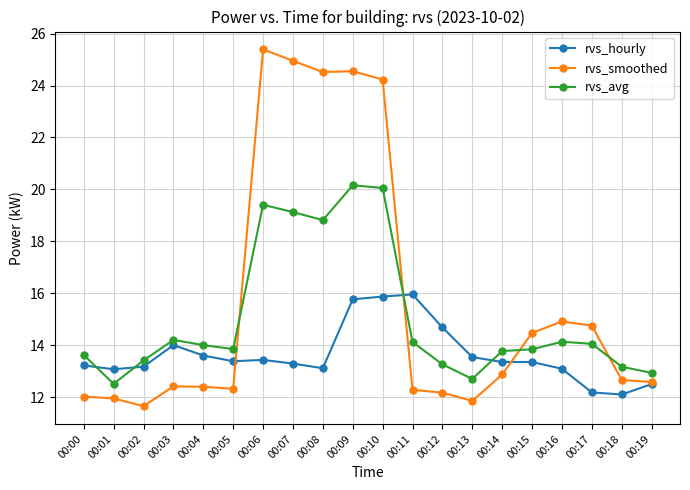

Which category has the lowest value in the rvs_avg series?

00:01